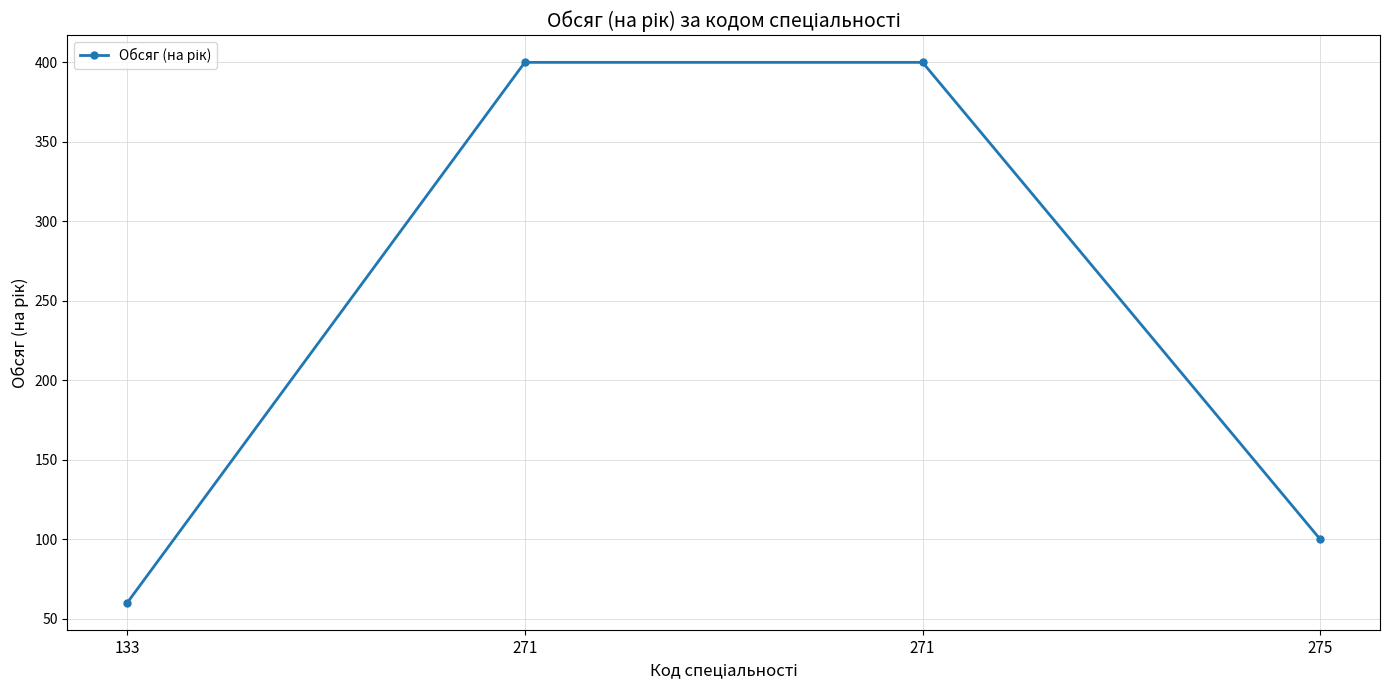

Count the values in the range 100 to 400.

3